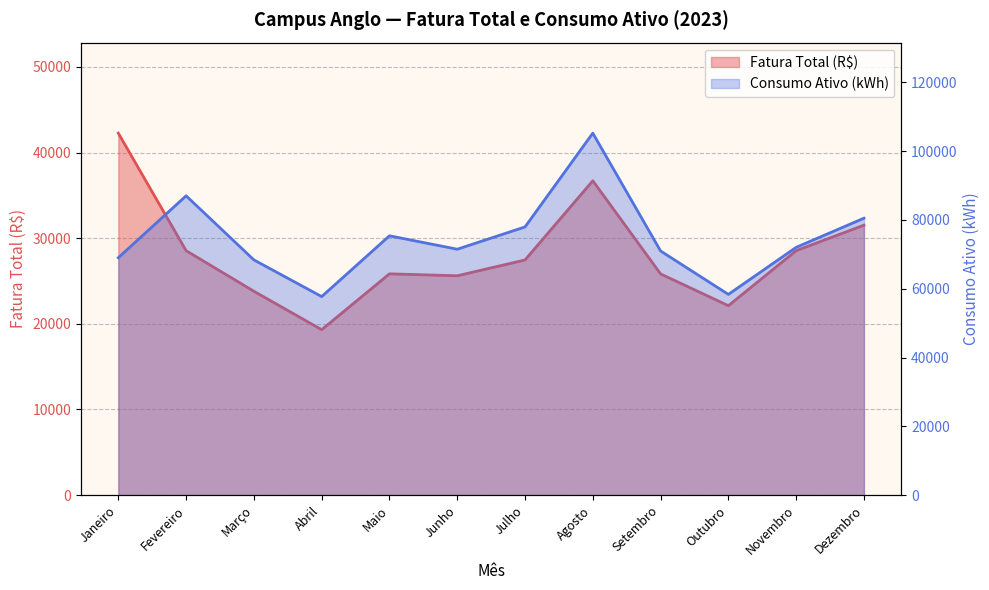

What is the difference between the Fatura Total (R$) values at Abril and Março?

4488.4